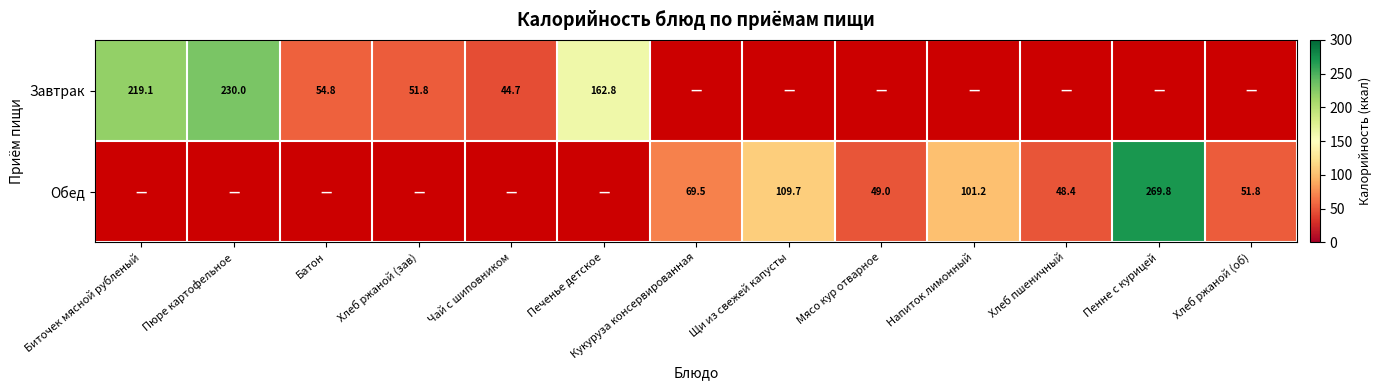

What is the sum of the Завтрак values at Хлеб ржаной (зав) and Биточек мясной рубленый?

270.9